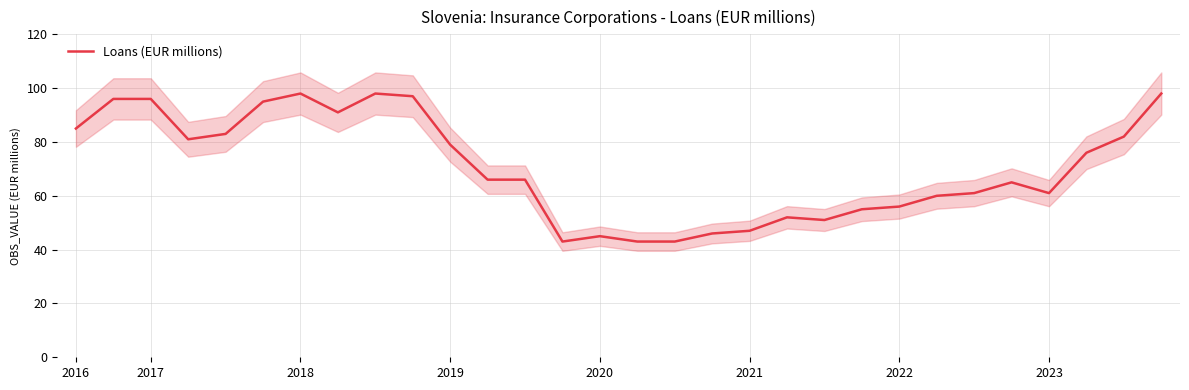

How many interior local valleys (lower than both neighbors) does the data have?

5